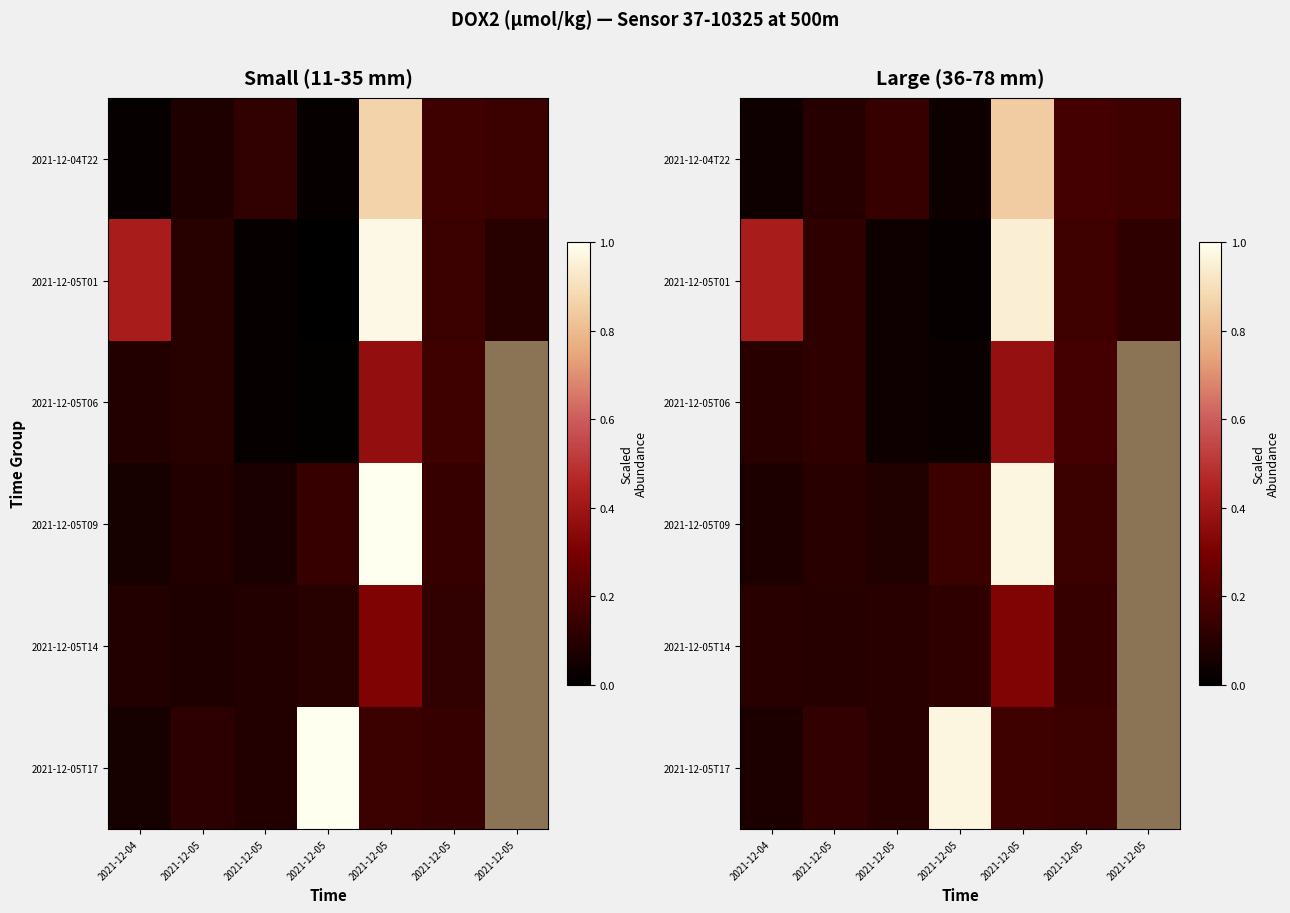

Between 2021-12-05 and 2021-12-05, which is larger?

2021-12-05